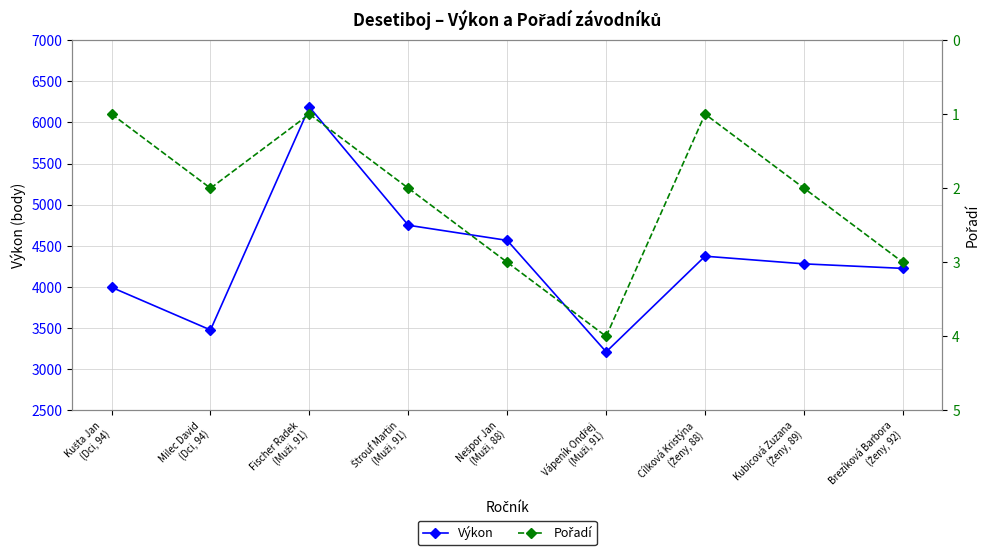

How many lines are shown in the chart?

2